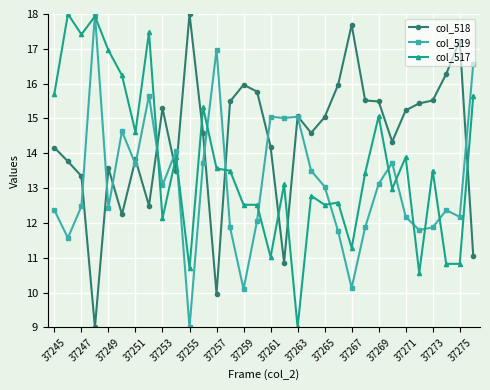

At how many categories does at least one series exceed 12?

32